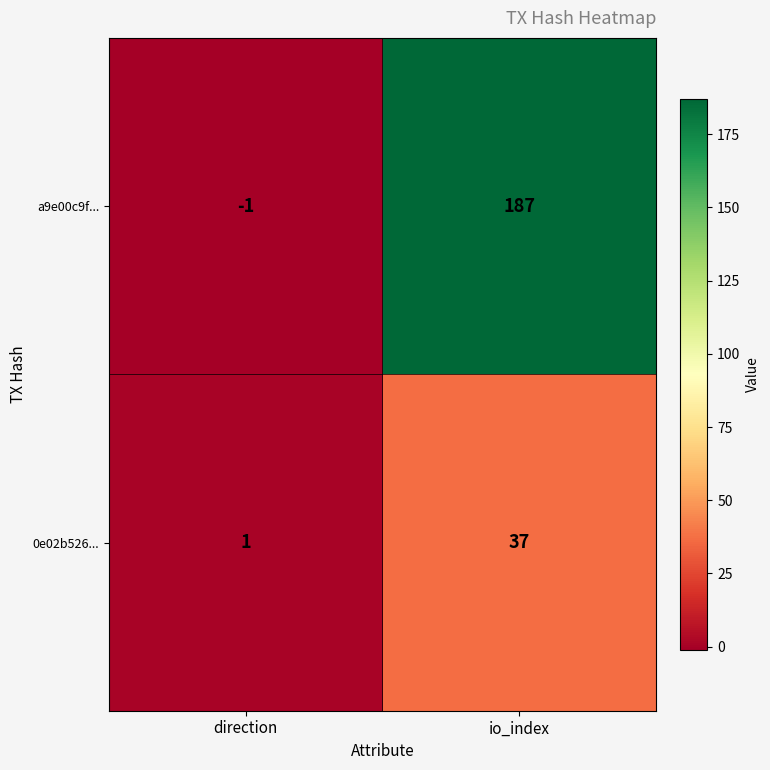

List the series in order of their peak value, highest first.

a9e00c9f..., 0e02b526...